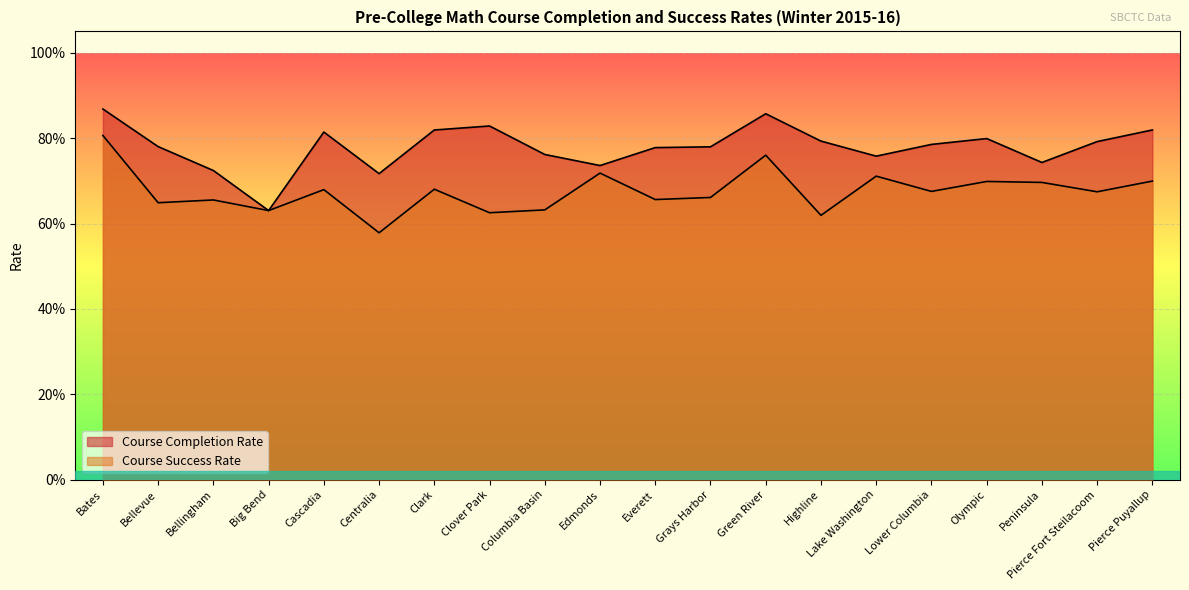

What is the label of the 11th point from the right?

Edmonds